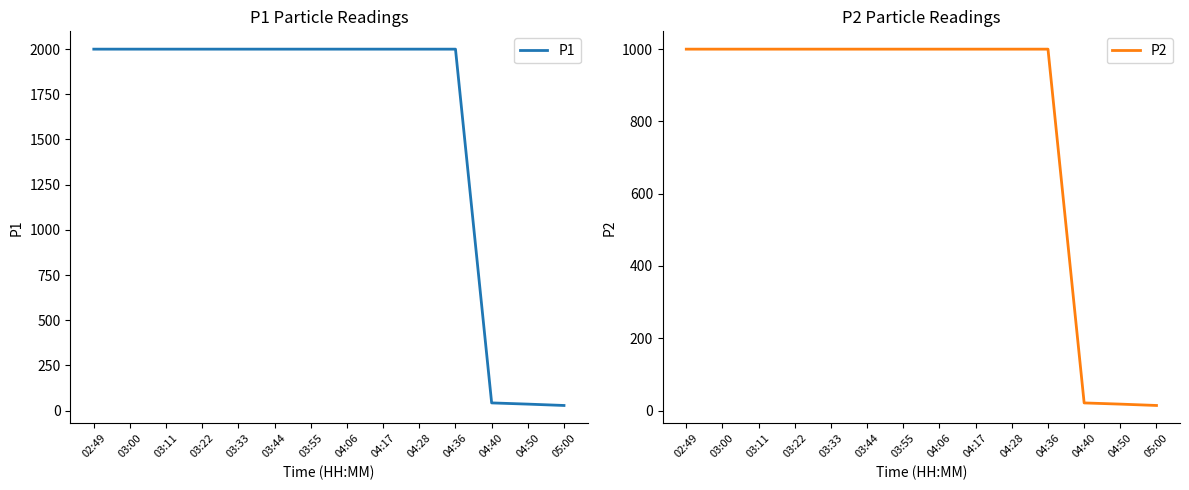

Is it true that P2 equals 14.1 at 05:00?

True